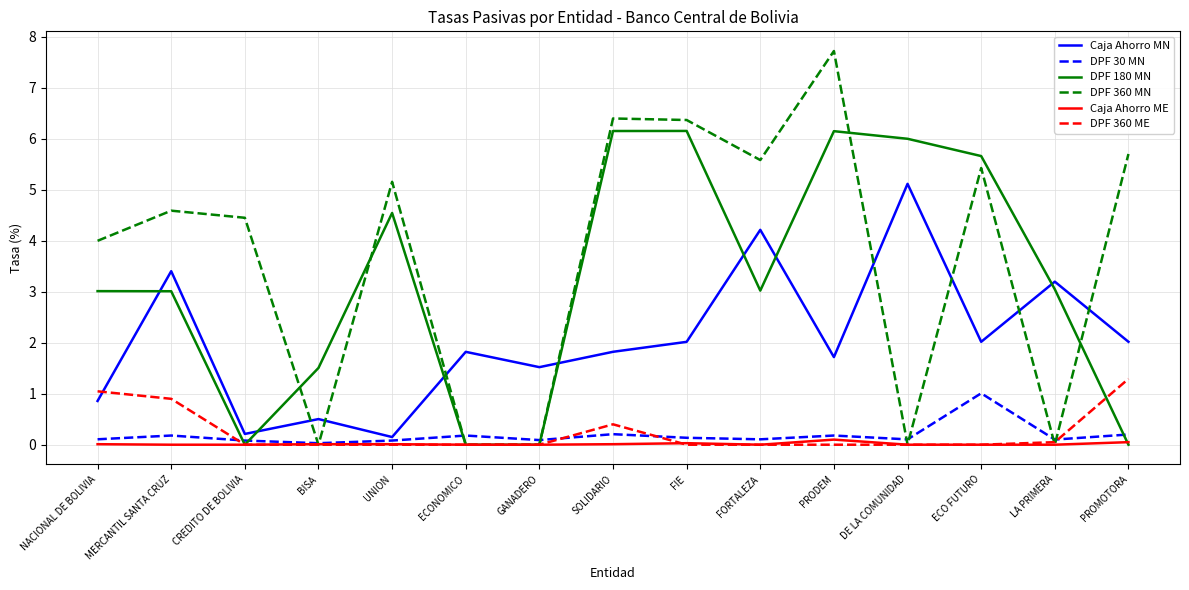

True or false: DPF 360 MN has a value of 4.5 at CREDITO DE BOLIVIA.

True